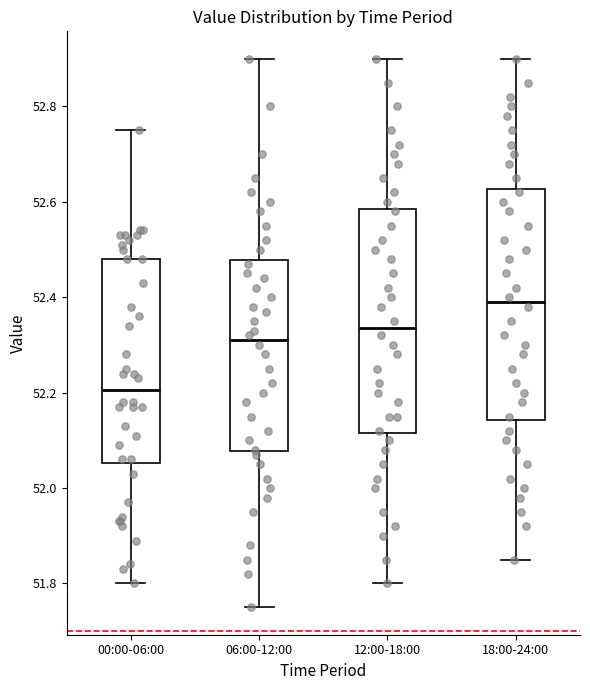

Reading left to right, read every box against the y-axis: the position of its median line, the range the box covers, and the ends of its whiskers. The values are not printed on the chart, so give them approximately, as read against the axis.

00:00-06:00: median 52.20, box 52.06 to 52.48, whiskers 51.80 to 52.76
06:00-12:00: median 52.32, box 52.08 to 52.48, whiskers 51.76 to 52.90
12:00-18:00: median 52.34, box 52.12 to 52.58, whiskers 51.80 to 52.90
18:00-24:00: median 52.40, box 52.14 to 52.62, whiskers 51.86 to 52.90